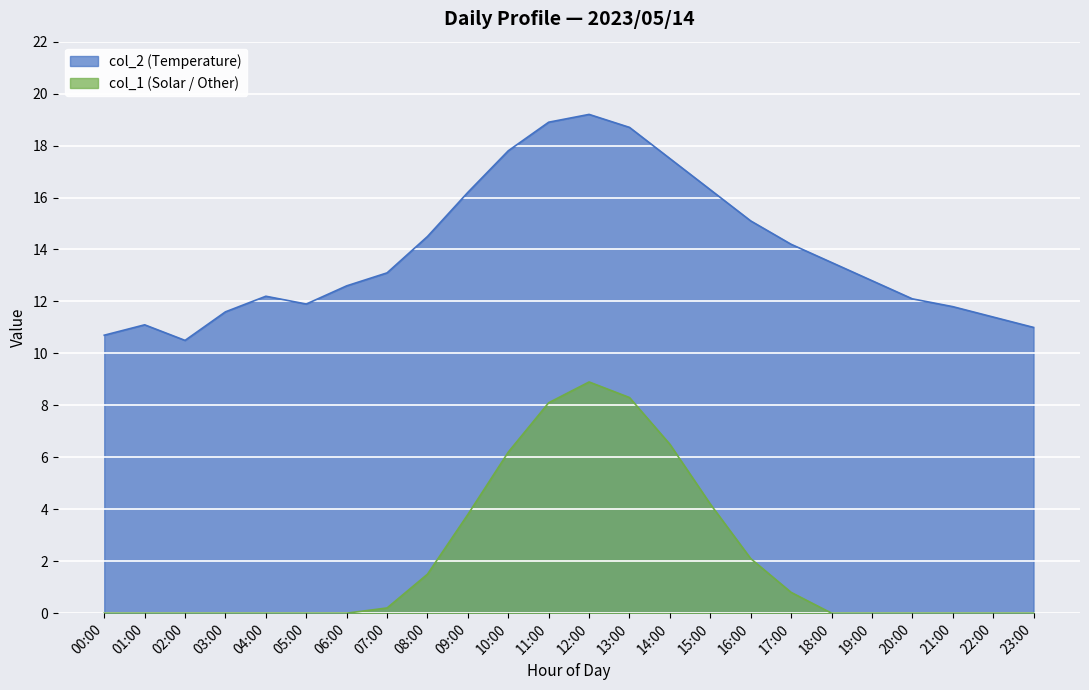

What is the sum of all col_1 values?

50.6